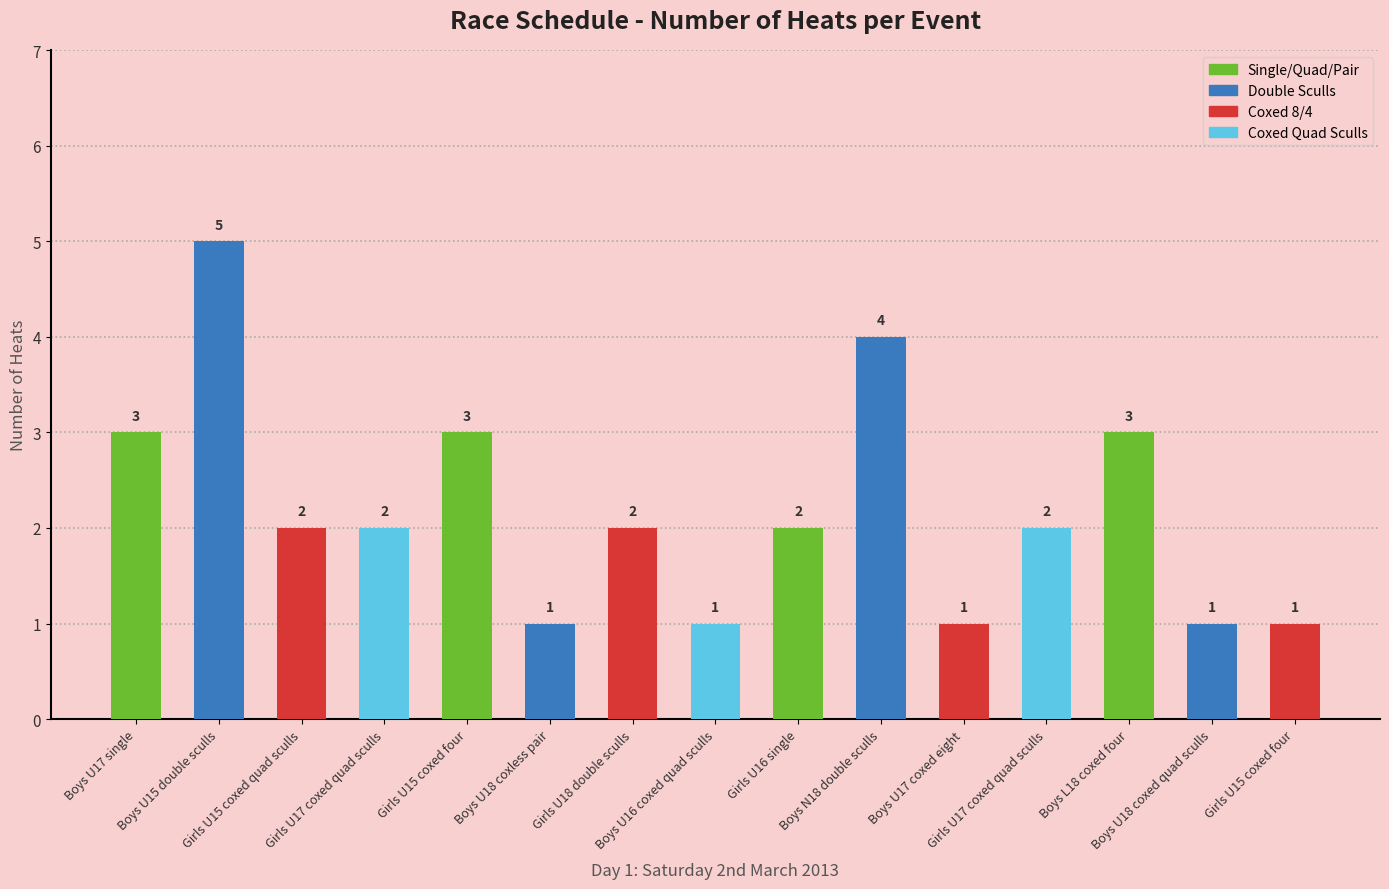

Is it true that the value at Girls U15 coxed four is 1?

True